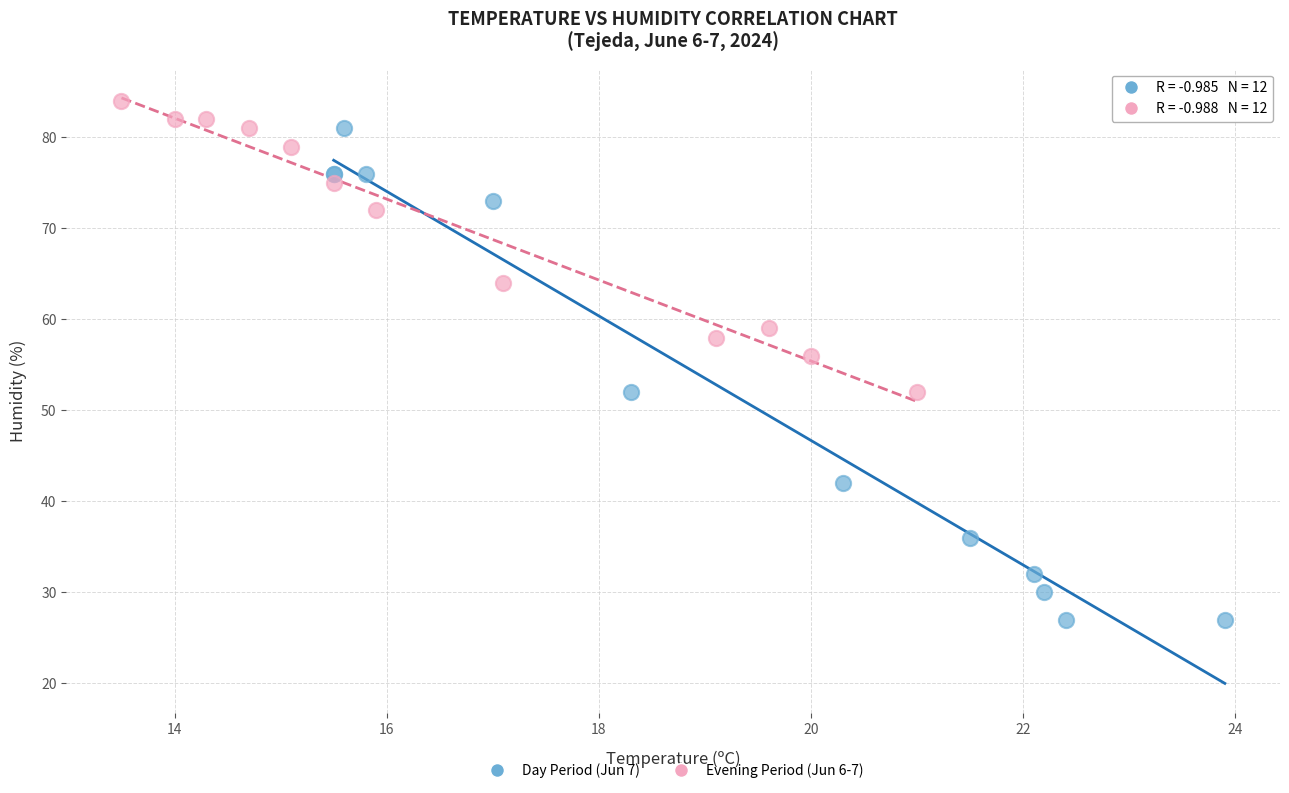

Which series reaches the minimum Y coordinate?

Day Period (Jun 7)